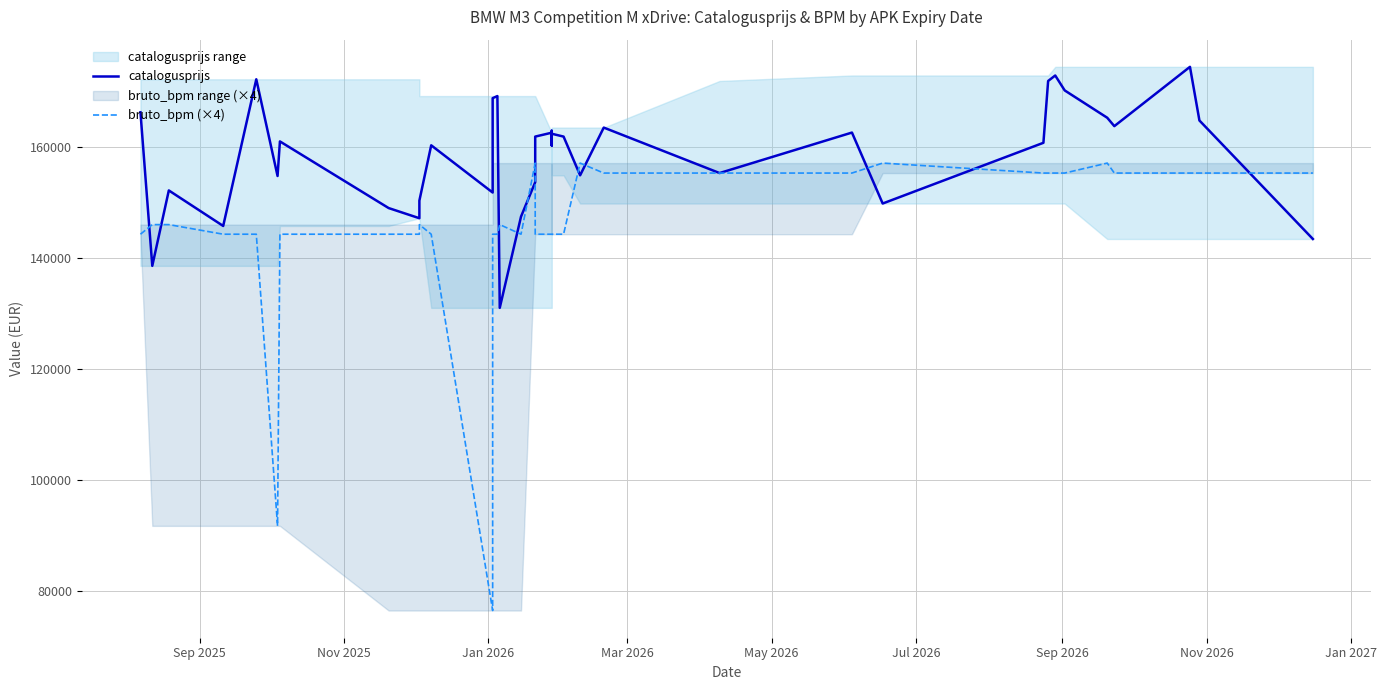

Which series has the largest range (max minus min)?

bruto_bpm (×4)